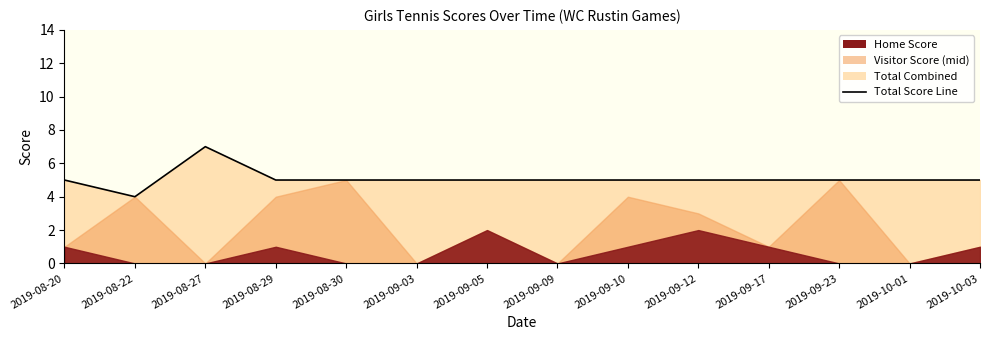

What is the difference between the second highest and minimum values?

1